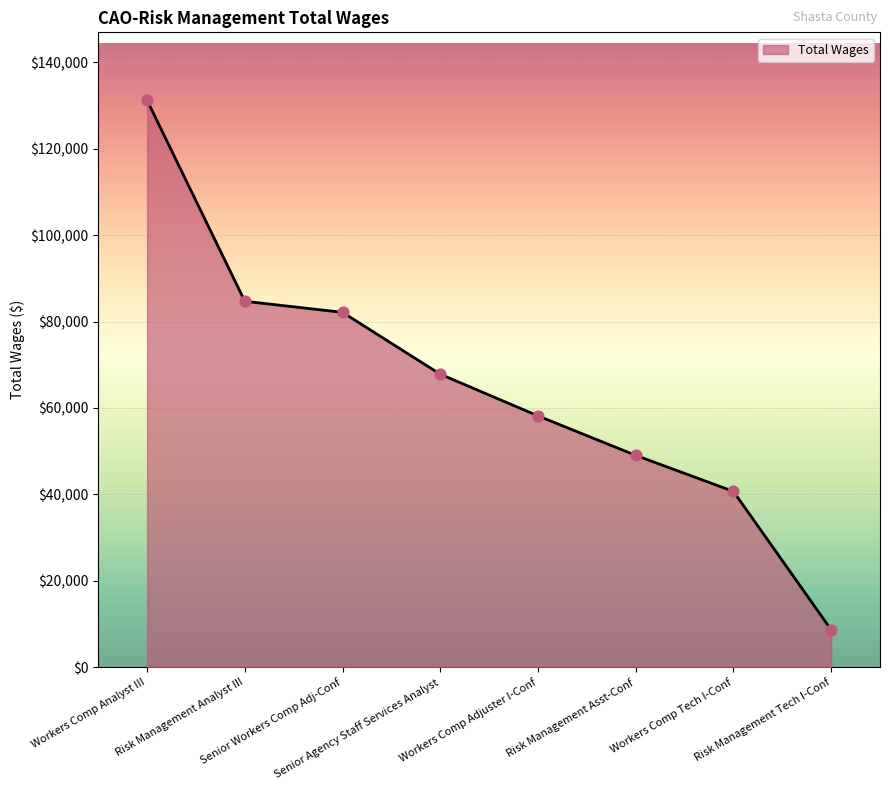

Approximately how many times larger is the value at Risk Management Asst-Conf compared to Workers Comp Analyst III?

0.4